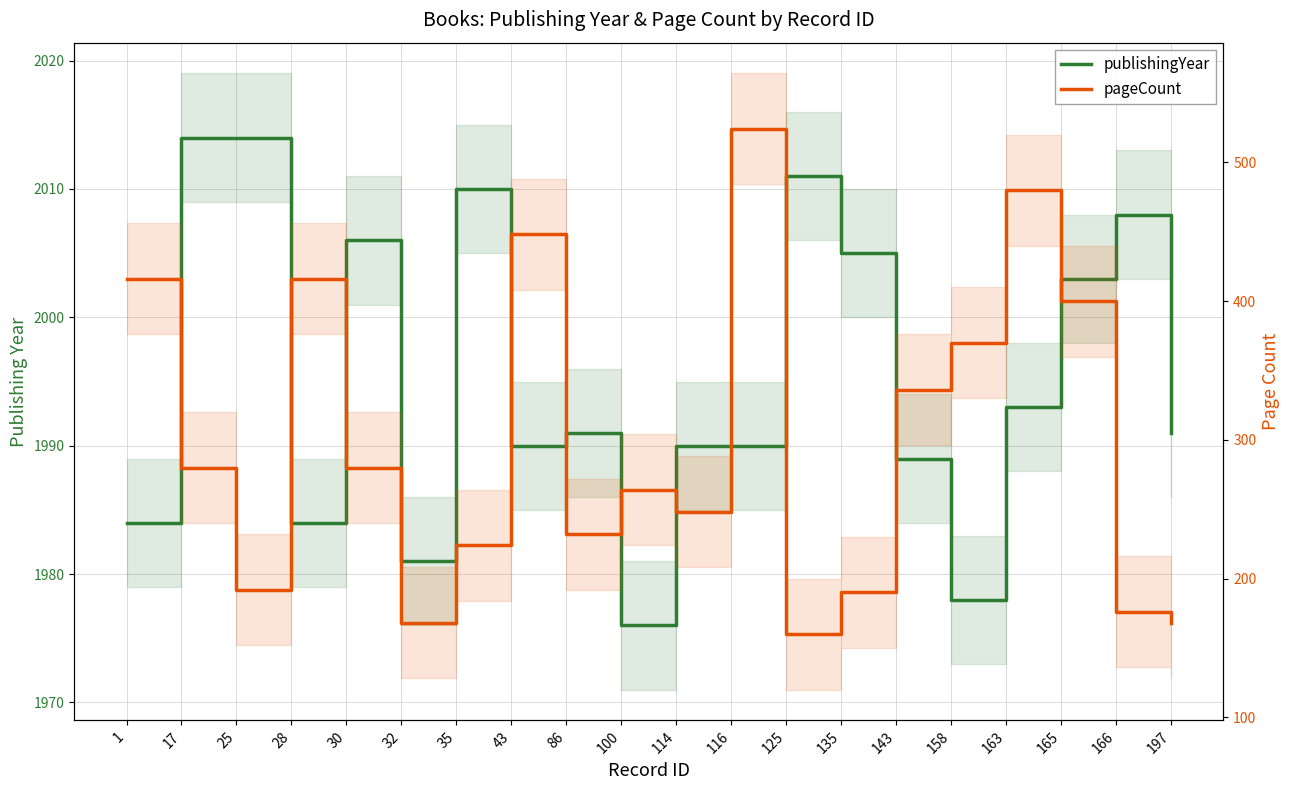

What is the value of the publishingYear point at the 12th from the left?

1990